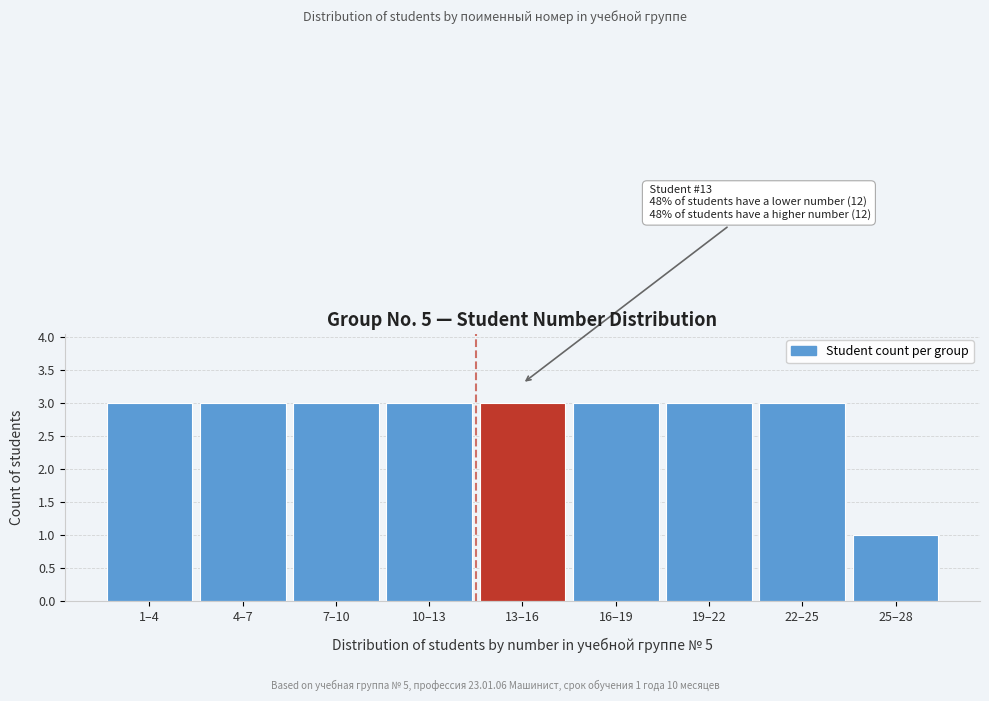

Reading left to right, list all the values displayed in this chart.

3	3	3	3	3	3	3	3	1